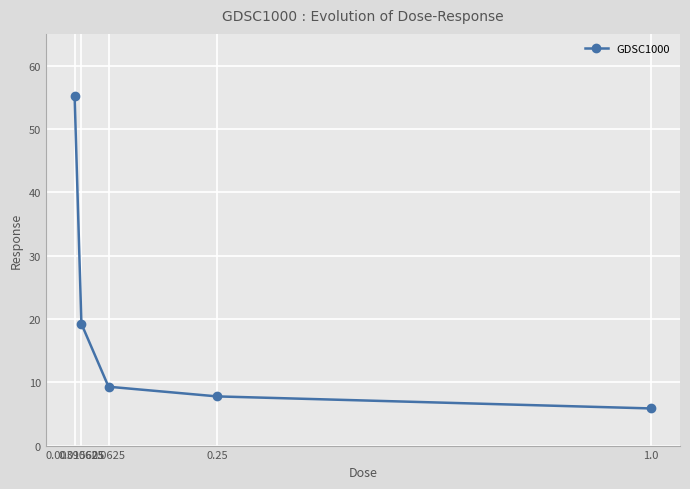

Which has a higher value, 0.00390625 or 0.0625?

0.00390625